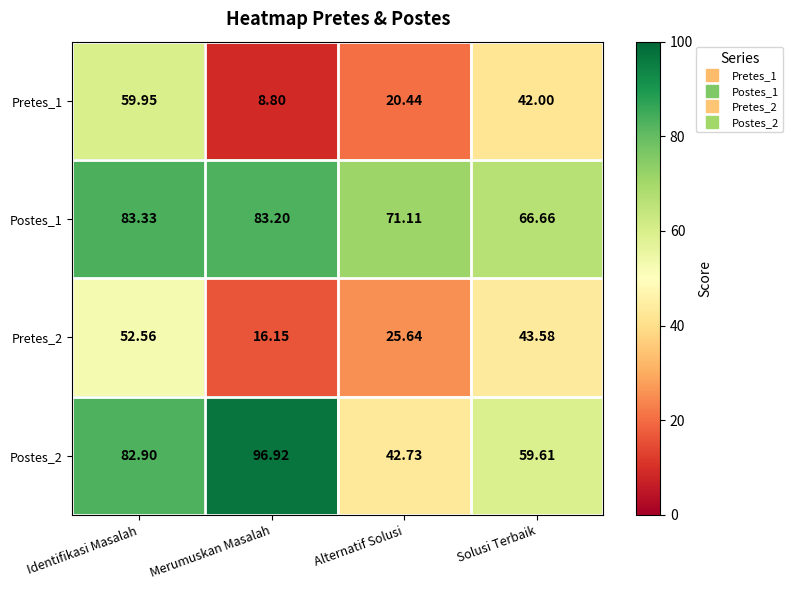

Rank the categories by Postes_2 value from lowest to highest.

Alternatif Solusi, Solusi Terbaik, Identifikasi Masalah, Merumuskan Masalah